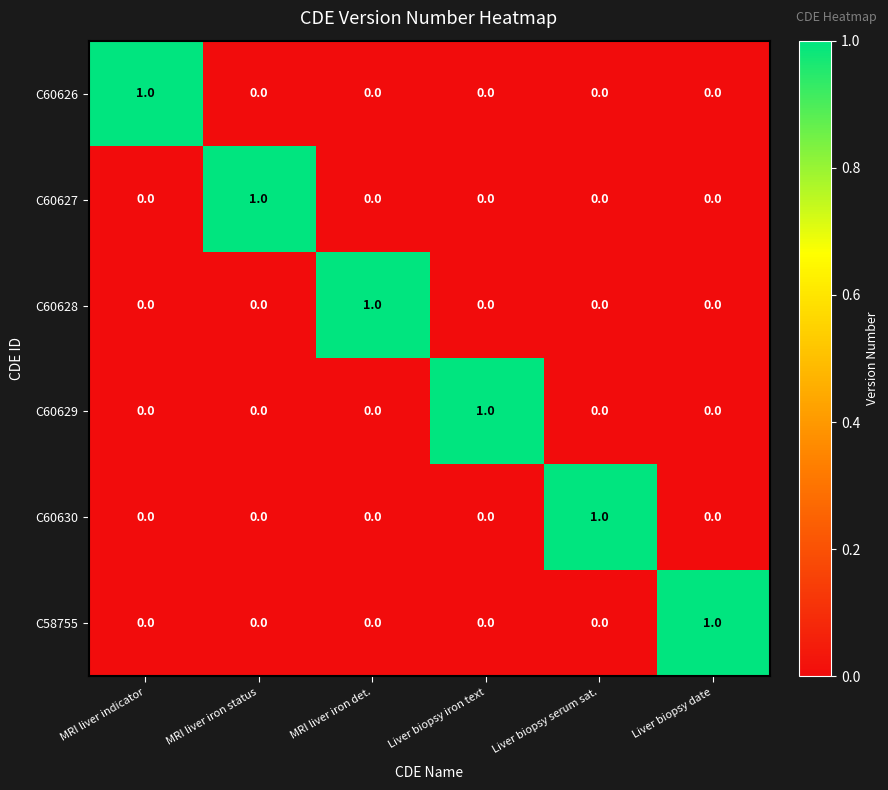

How many data points in C60627 are above 0?

1